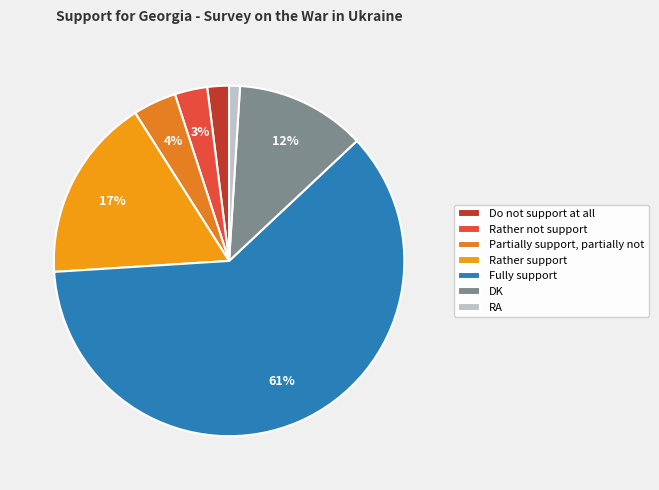

The Partially support, partially not slice represents 4% of the pie. True or false?

True